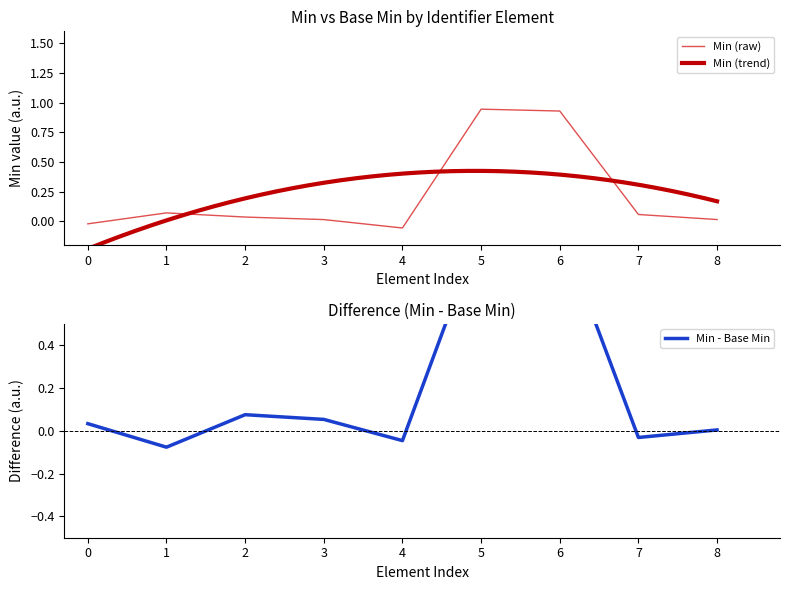

What is the greatest value displayed?

0.9